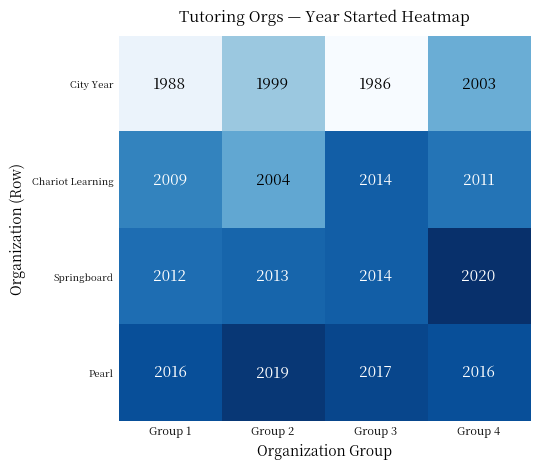

What is the total value across all series at Group 4?

8050